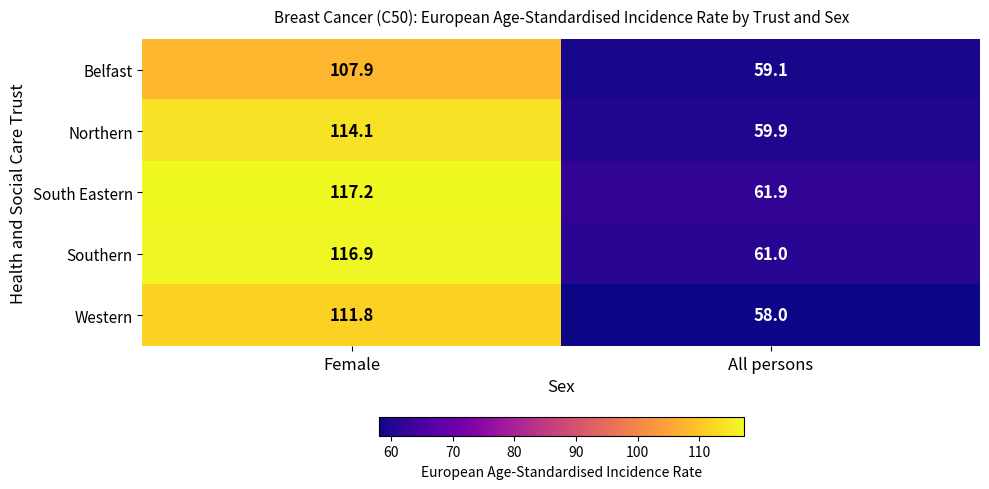

Which series has the largest total across all categories?

South Eastern